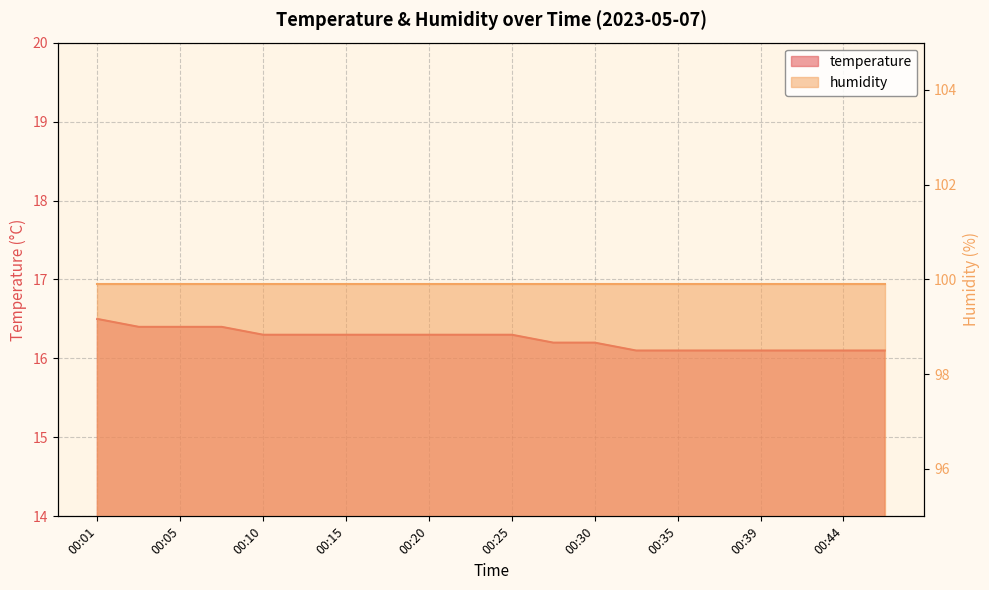

What is the greatest value displayed?

16.5